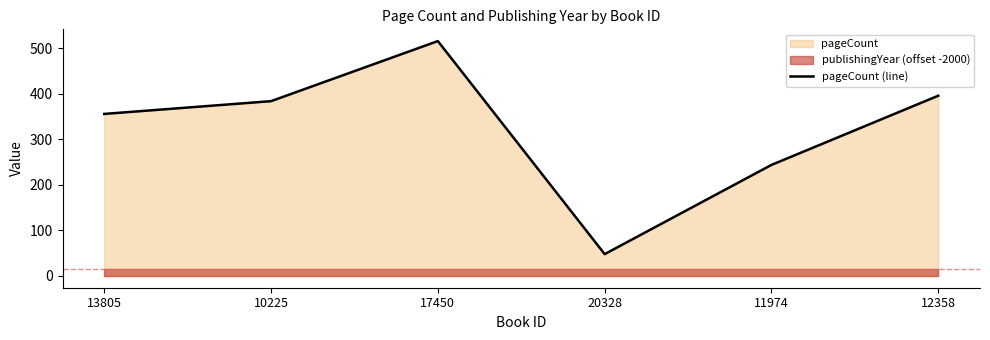

Rank the categories by value from lowest to highest.

20328, 11974, 13805, 10225, 12358, 17450